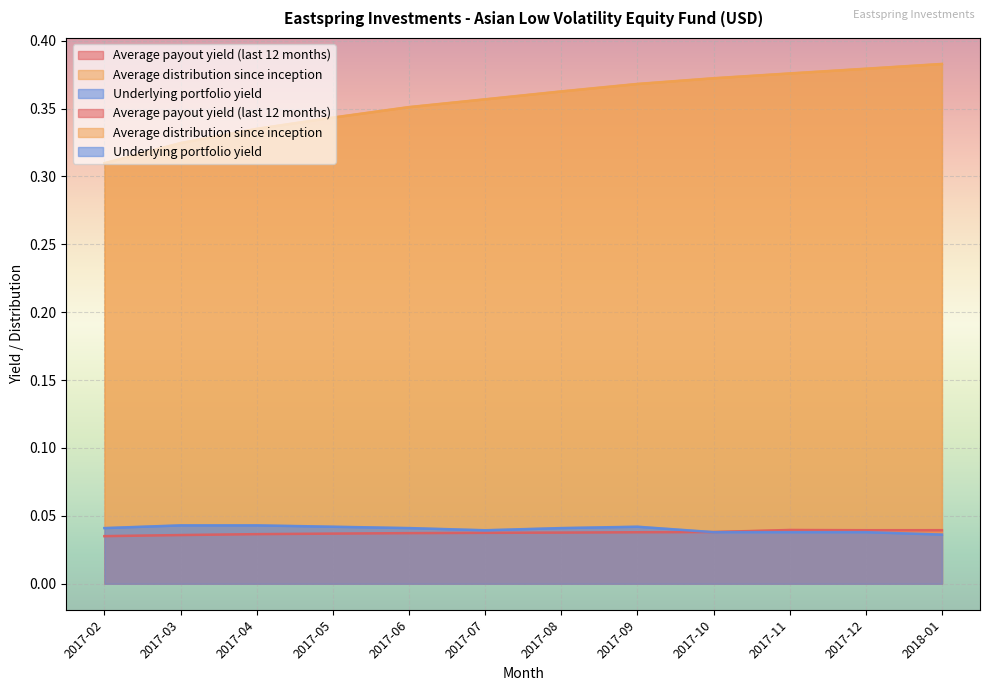

Which series has the largest range (max minus min)?

Average distribution since inception